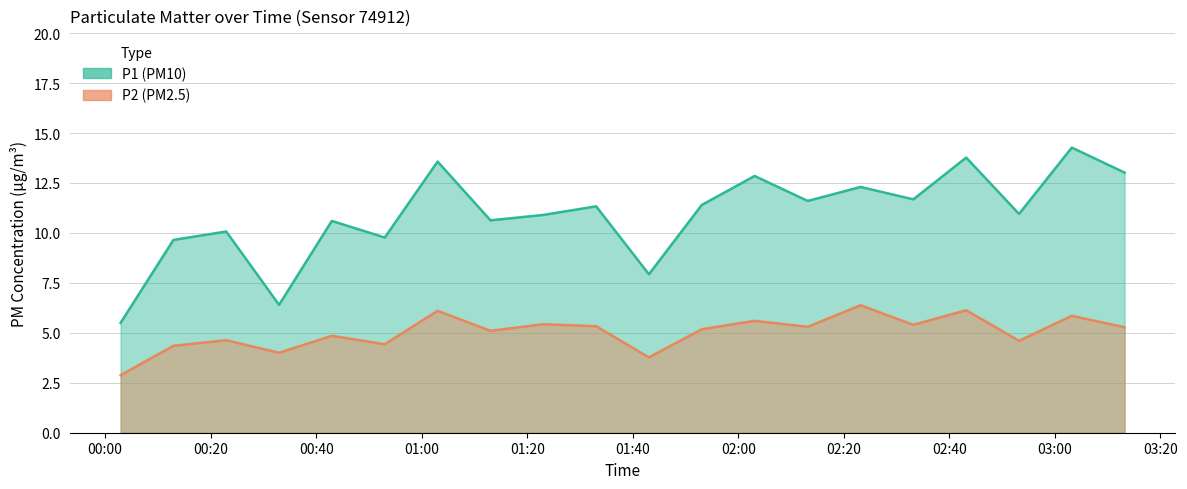

What is the approximate value of P2 at 00:42?

4.8